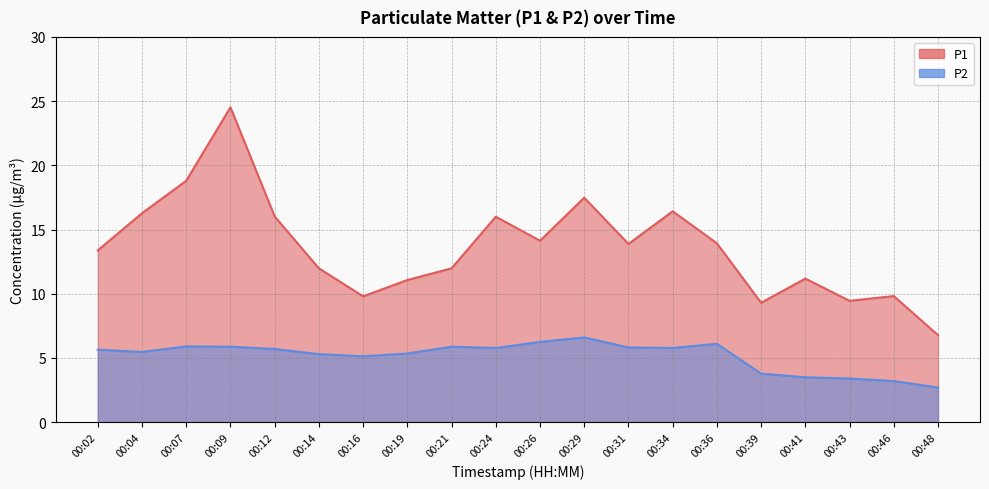

How many lines are shown in the chart?

2